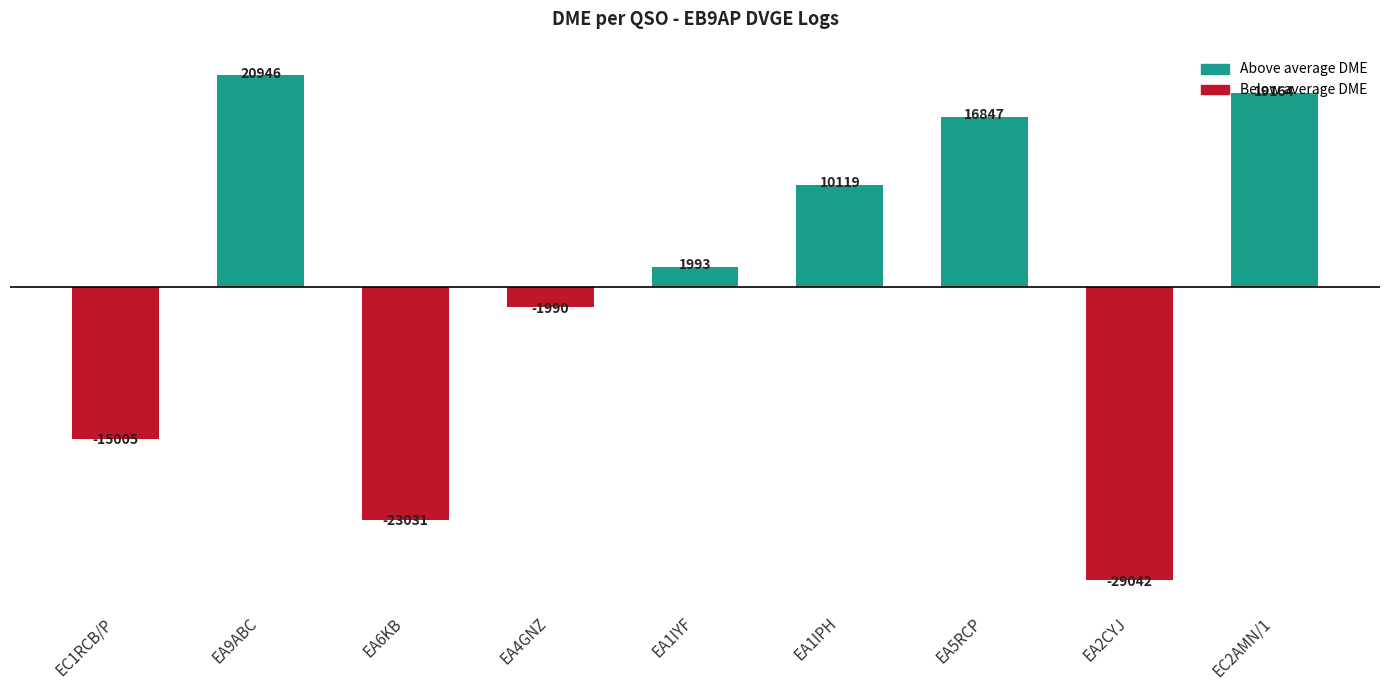

What is the sum of all values?

1